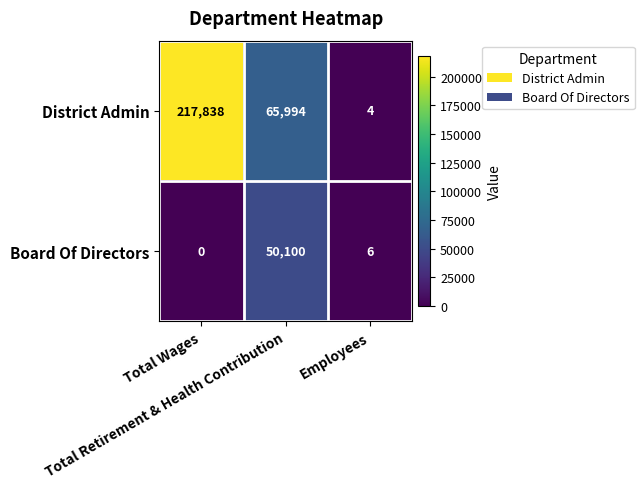

Rank the series at Total Wages from lowest to highest value.

Board Of Directors, District Admin